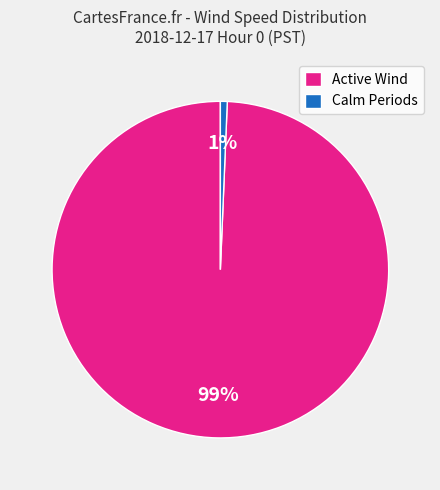

Is it true that Calm Periods is 1% of the pie?

True